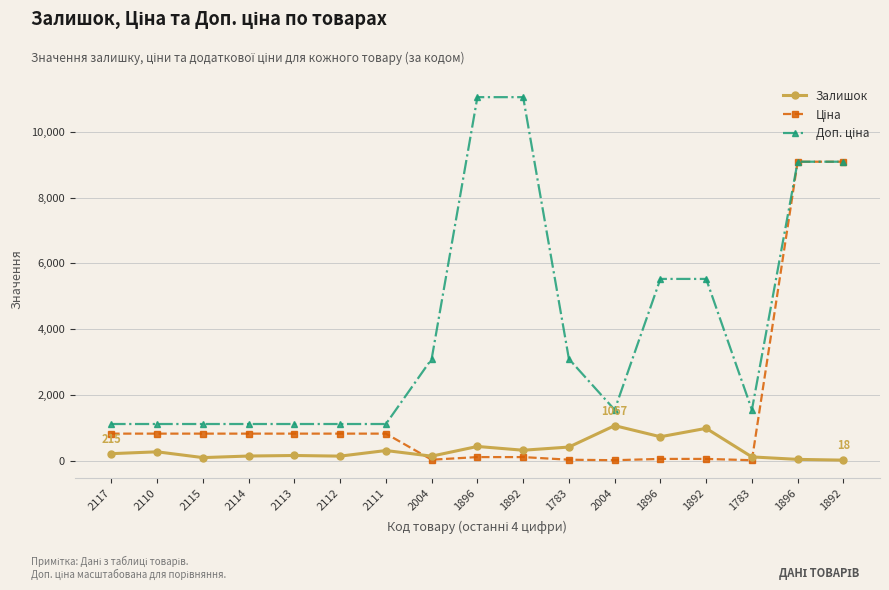

What value does the Ціна series have at 1892?

55.3